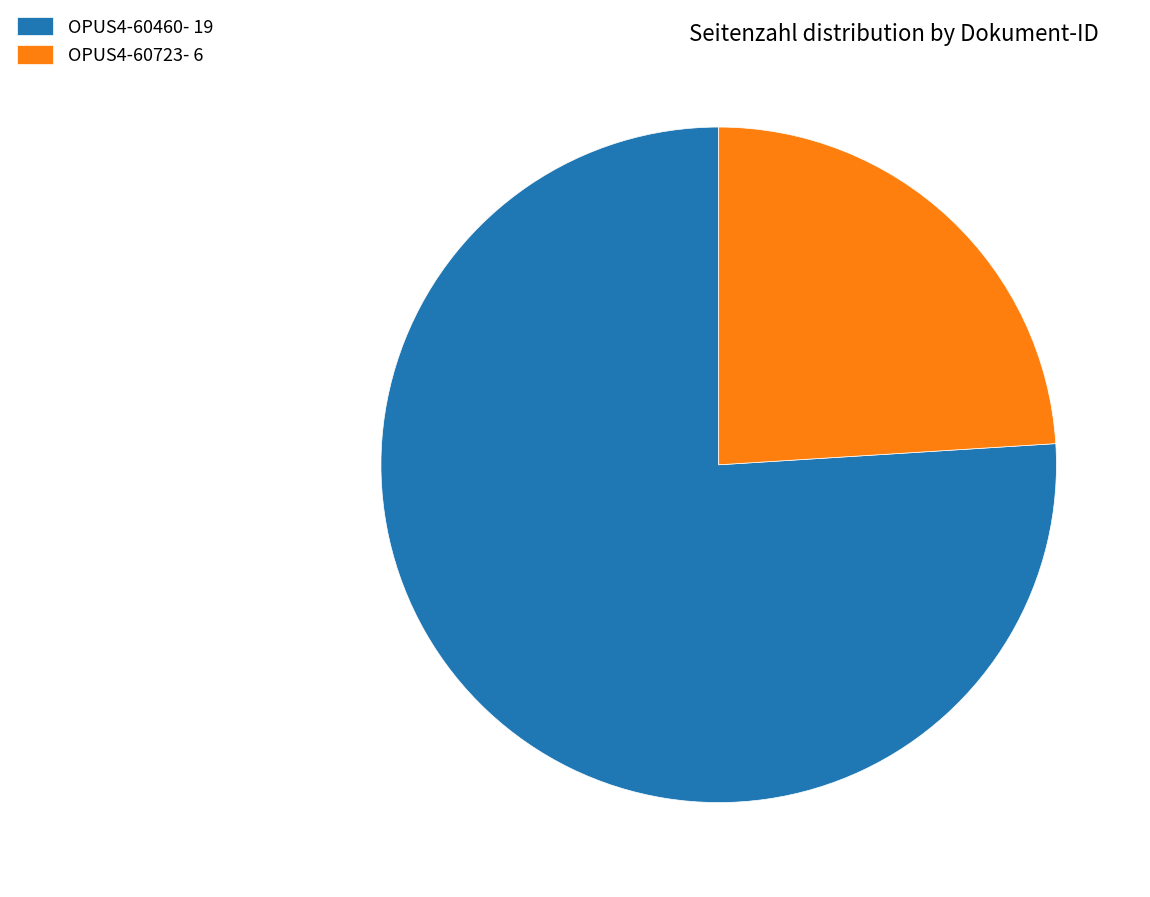

Between OPUS4-60460- 19 and OPUS4-60723- 6, which is larger?

OPUS4-60460- 19